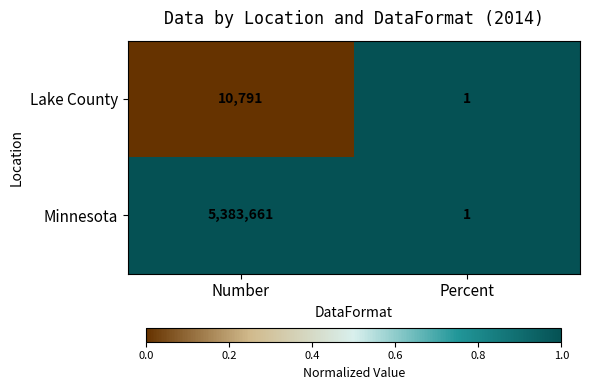

The value of Minnesota at Percent is 0. True or false?

False